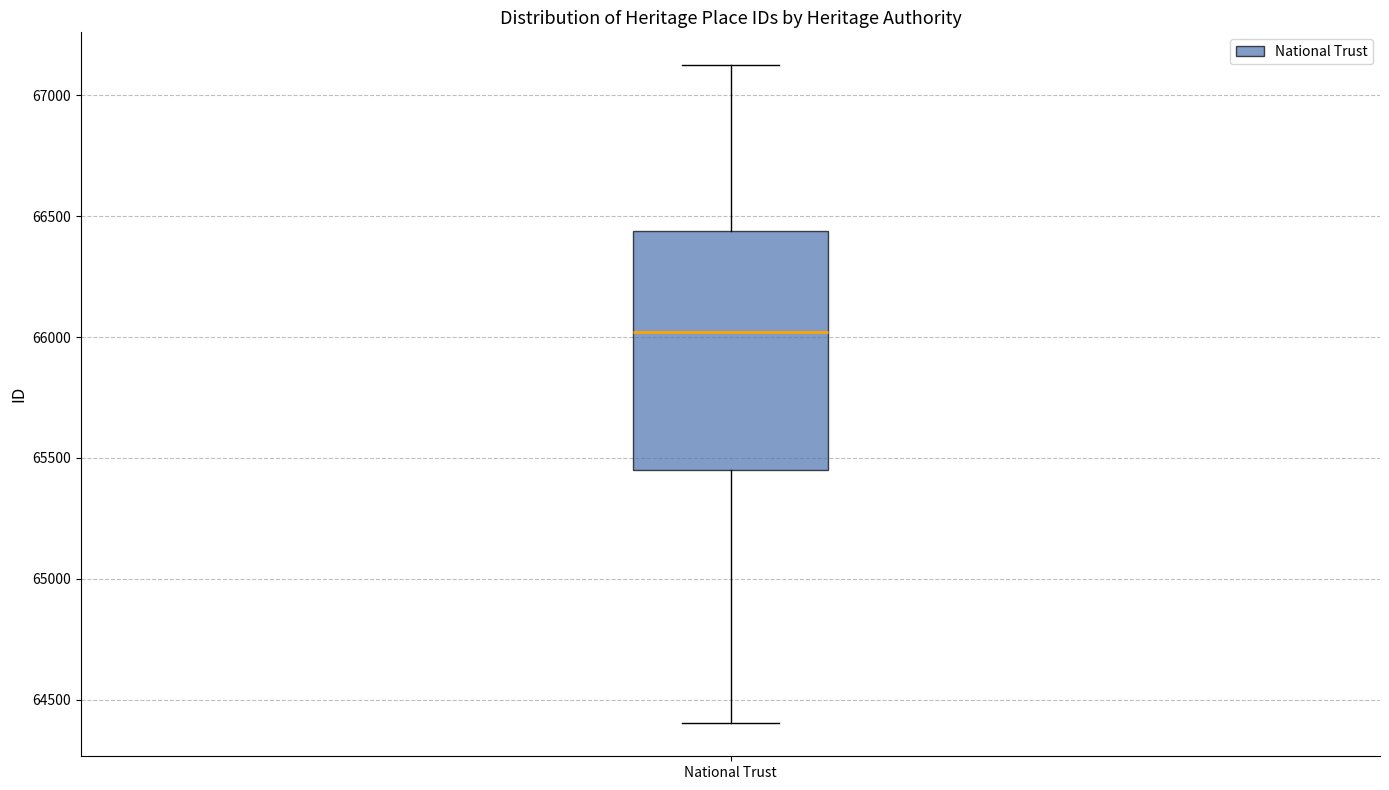

Transcribe this box plot: give where the median line is, the range the box spans, and where the two whiskers end, as read against the y-axis. The values are not printed on the chart, so give them approximately, as read against the axis.

median 66000, box 65450 to 66450, whiskers 64400 to 67100